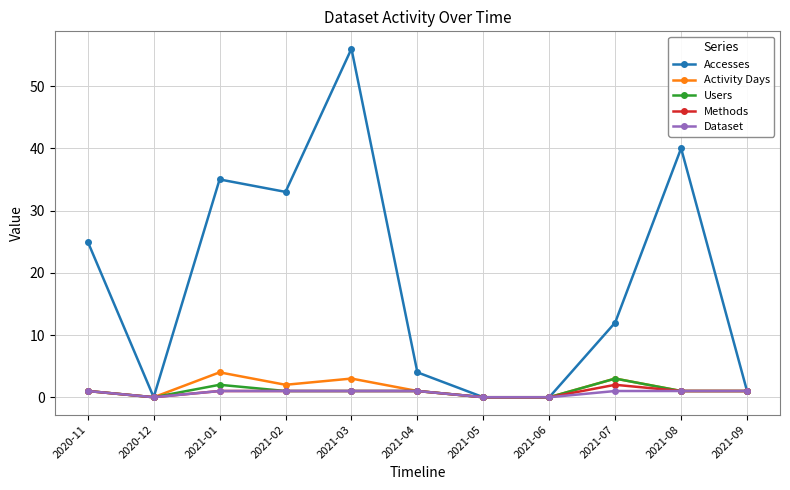

Is the value of Users at 2021-08 greater than the value of Accesses at 2021-02?

No